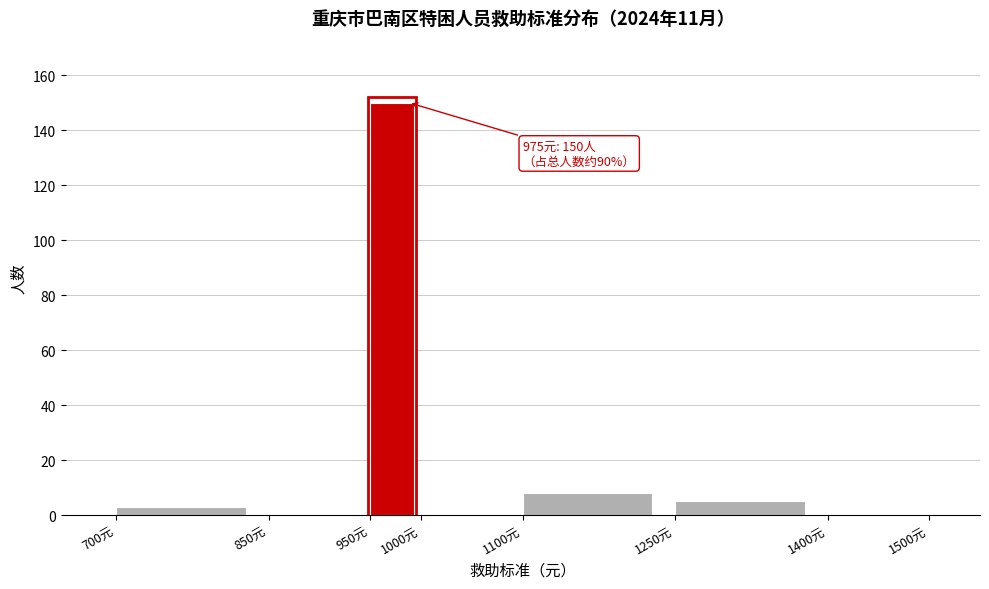

Which range on the x-axis has the tallest bar?

950 to 1000